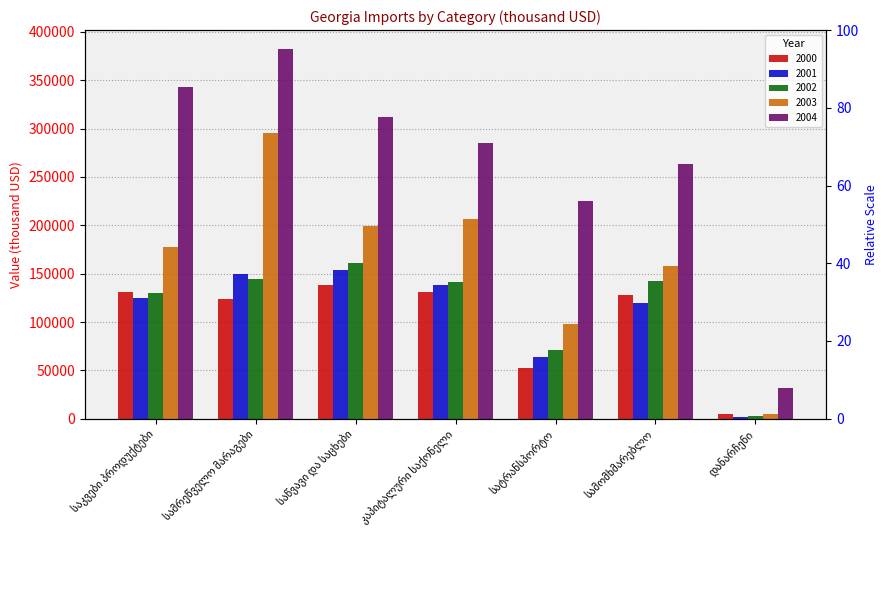

Are the bars grouped side by side (vs. stacked)?

Yes